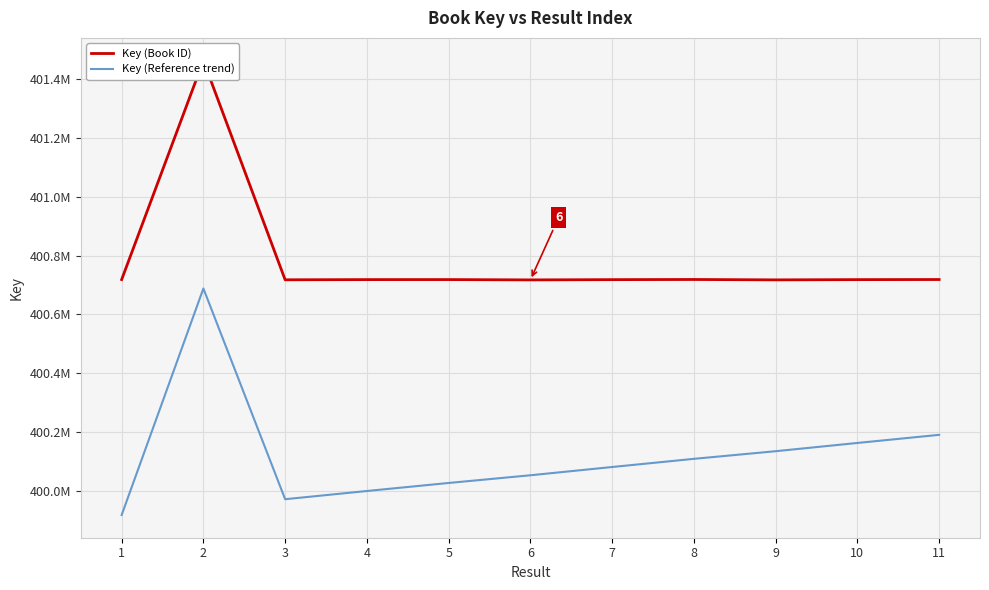

True or false: Key (Book ID) and Key (Reference trend) intersect in this chart.

False